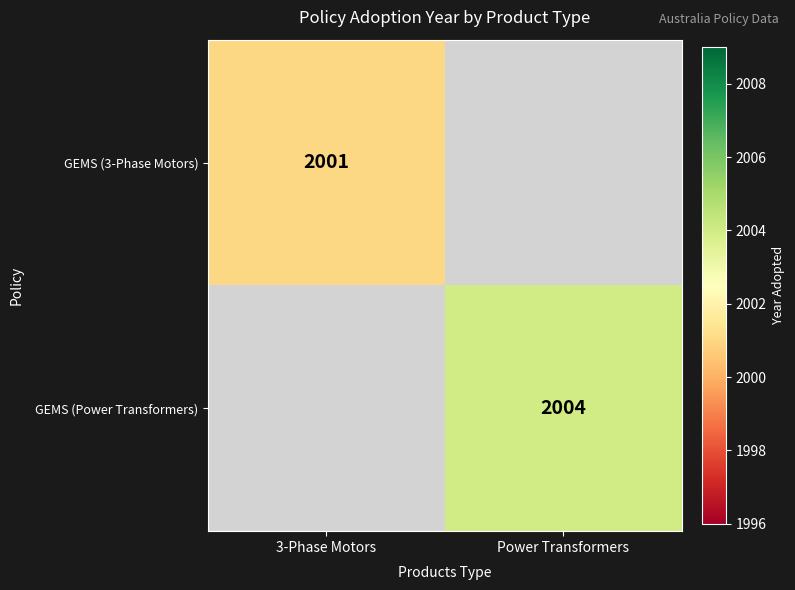

What is the smallest value displayed?

2001.0